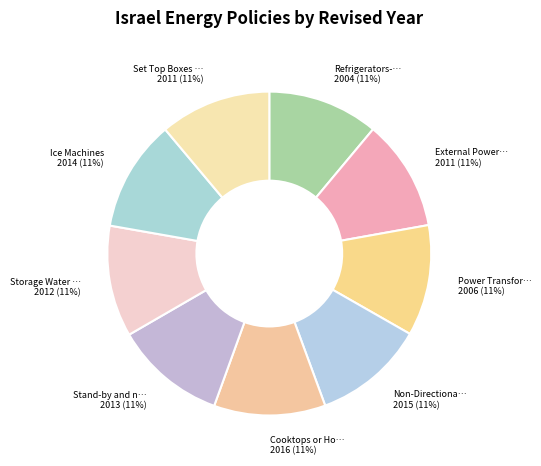

Count the number of slices in the pie.

9